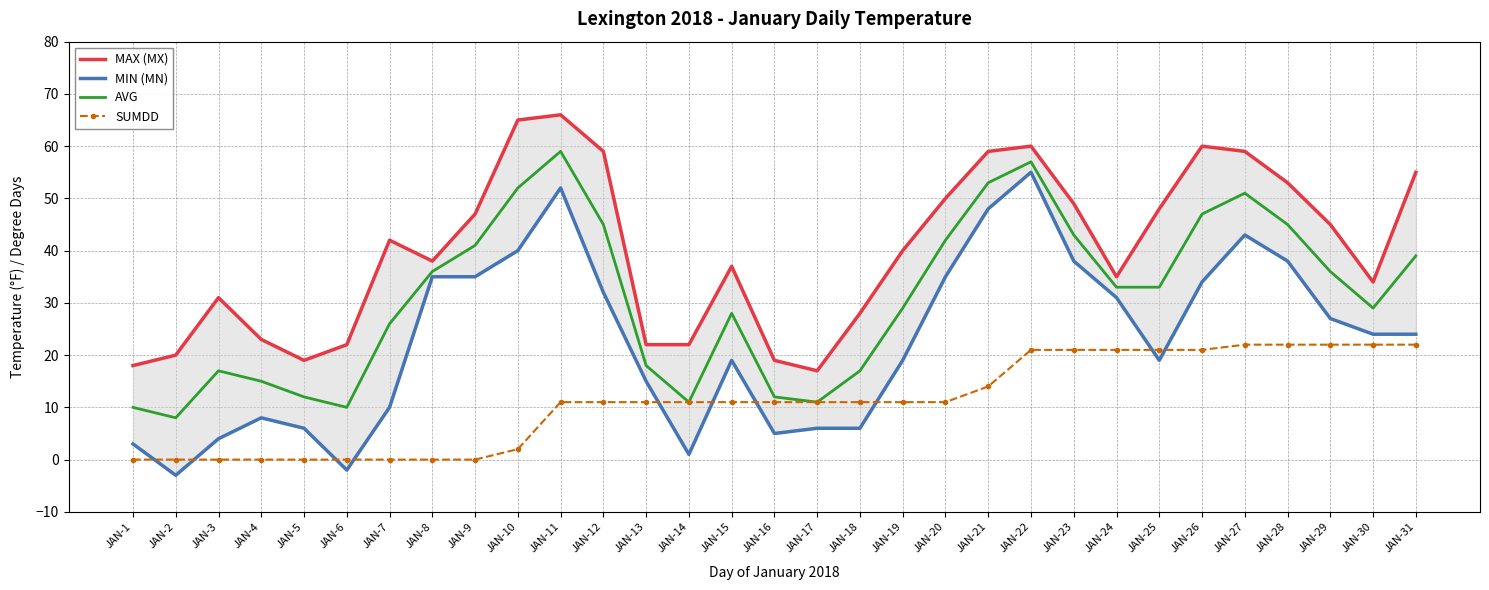

The MIN (MN) series shows 35 at JAN-8. True or false?

True